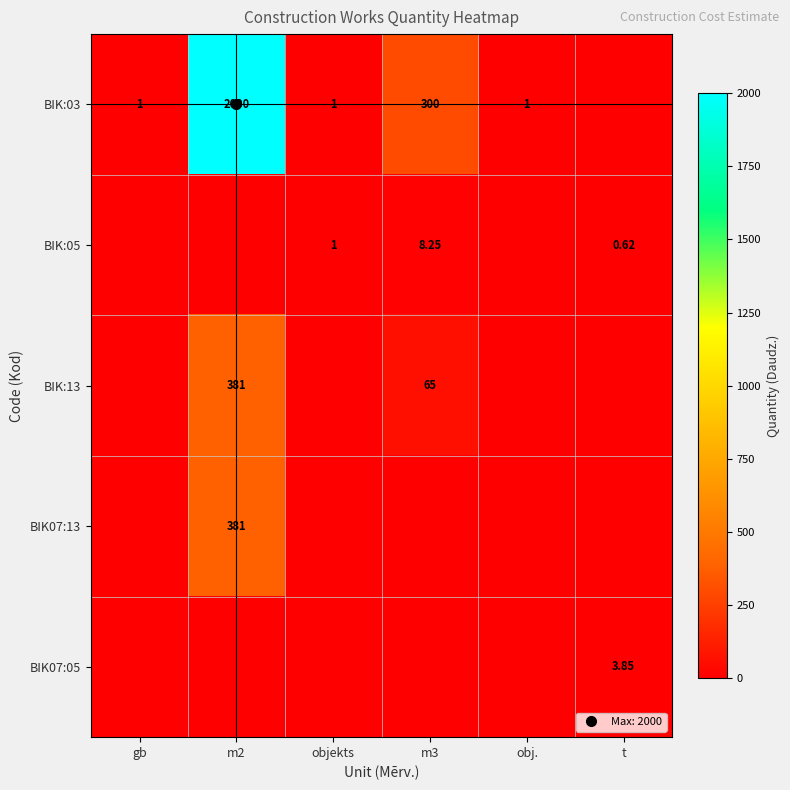

What is the difference between the BIK:05 values at t and objekts?

0.4